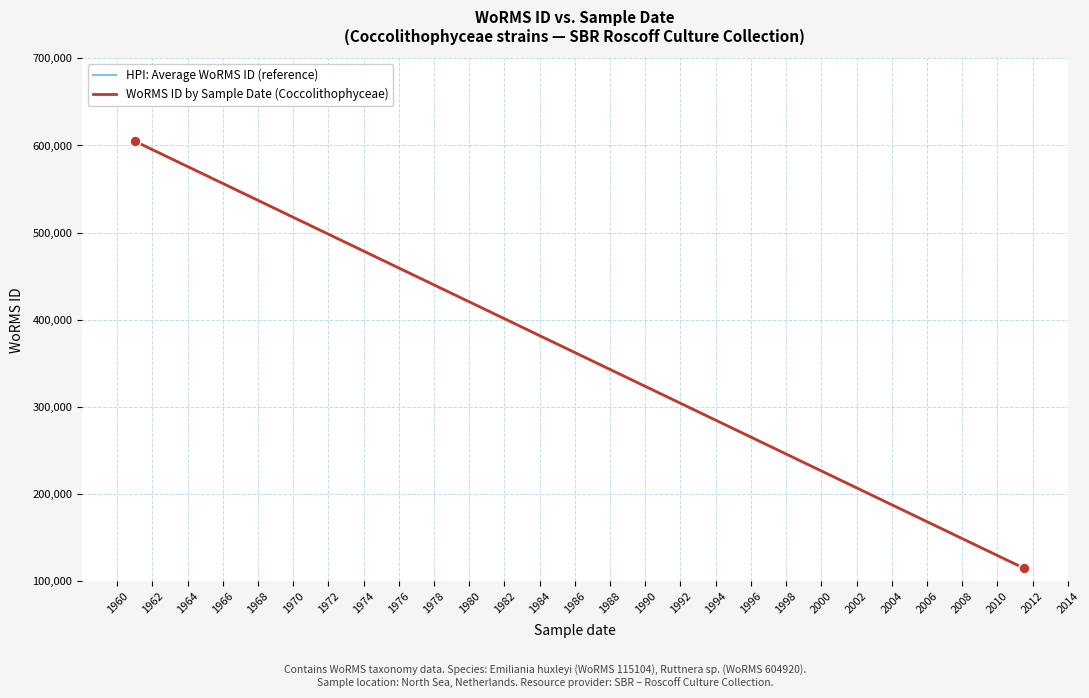

Is the value of HPI: Average WoRMS ID (reference) at 1972 greater than the value of WoRMS ID by Sample Date (Coccolithophyceae) at 1960?

No